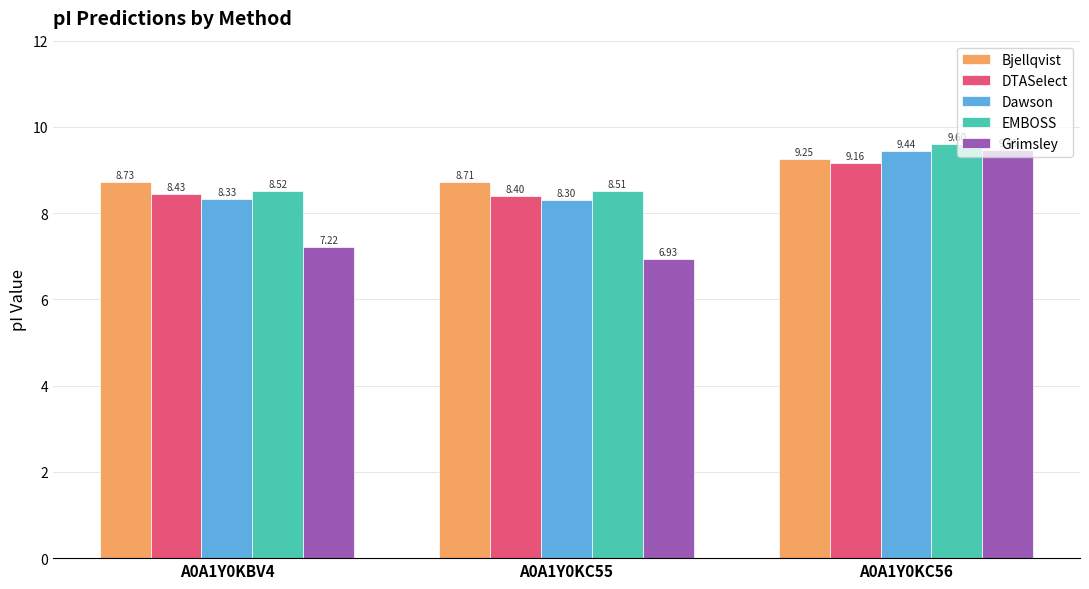

Count the Grimsley values in the range 6 to 9.

2